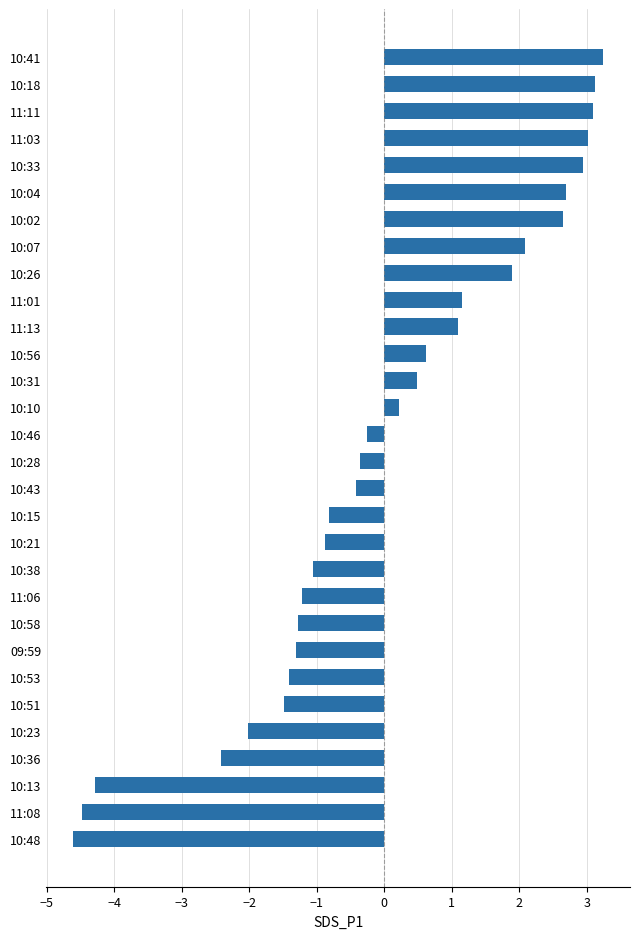

The chart shows a value of -1.5 at 10:51. True or false?

True